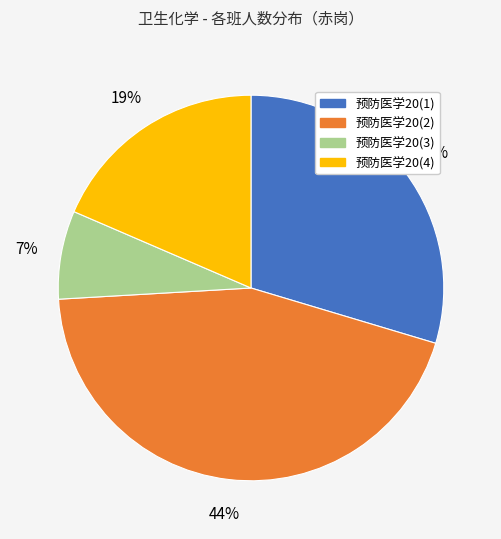

Does 预防医学20(2) account for over 50% of the chart?

No